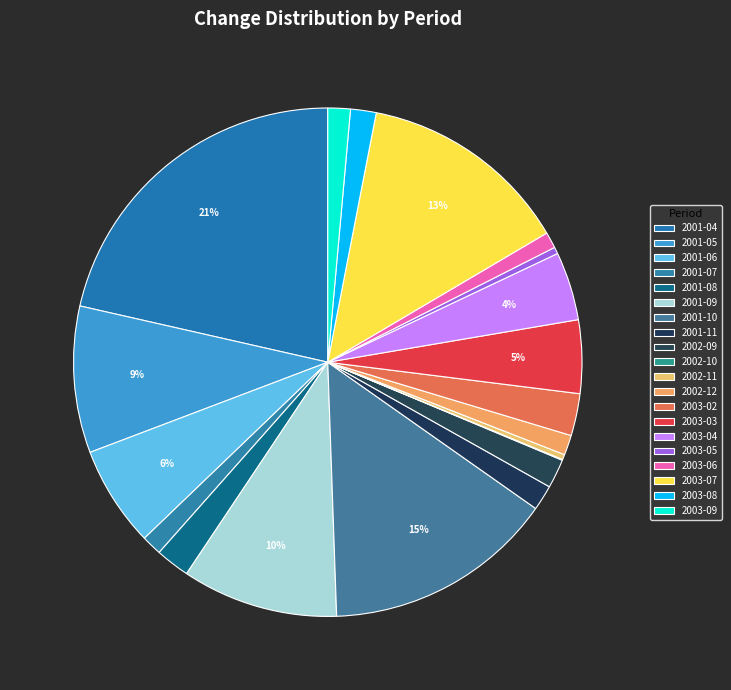

Count the number of slices in the pie.

20